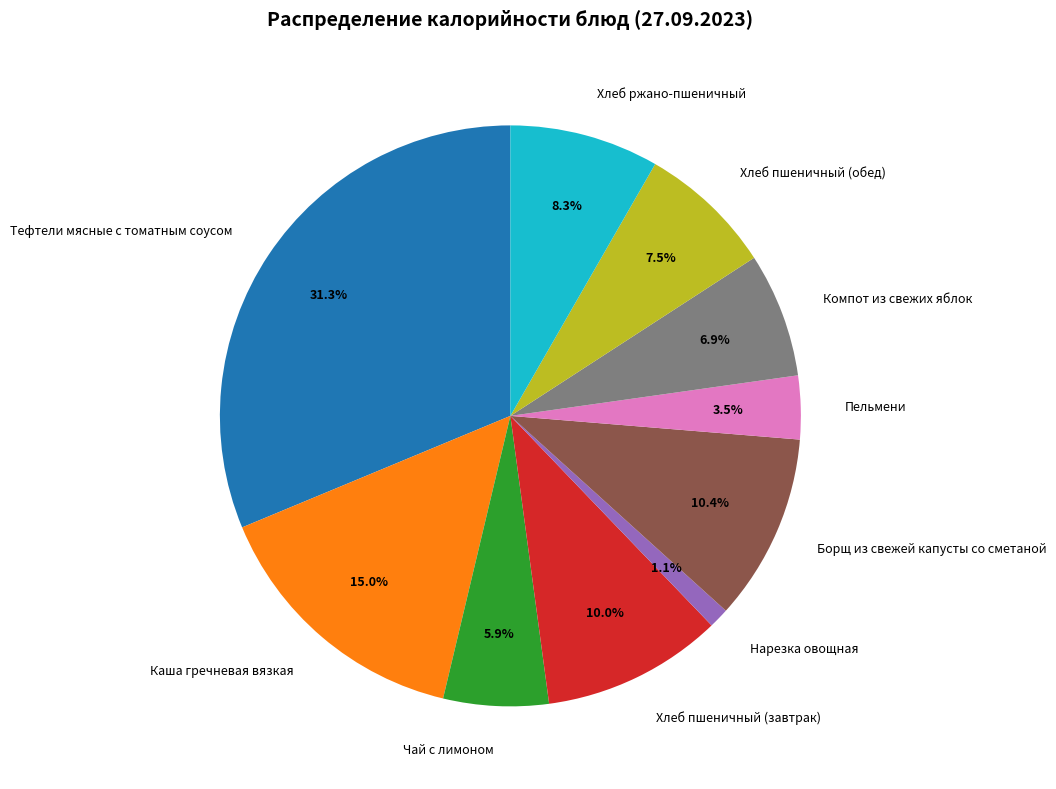

Which category has the biggest portion of the pie?

Тефтели мясные с томатным соусом